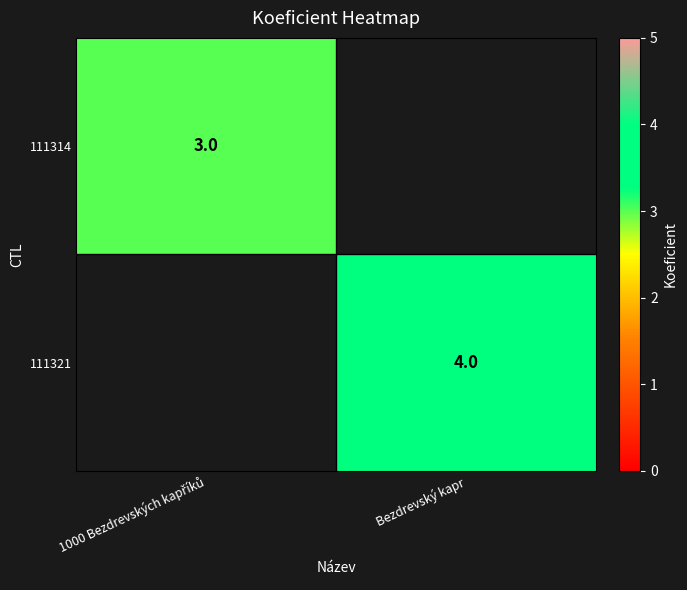

Is it true that 111321 equals 1 at Bezdrevský kapr?

False